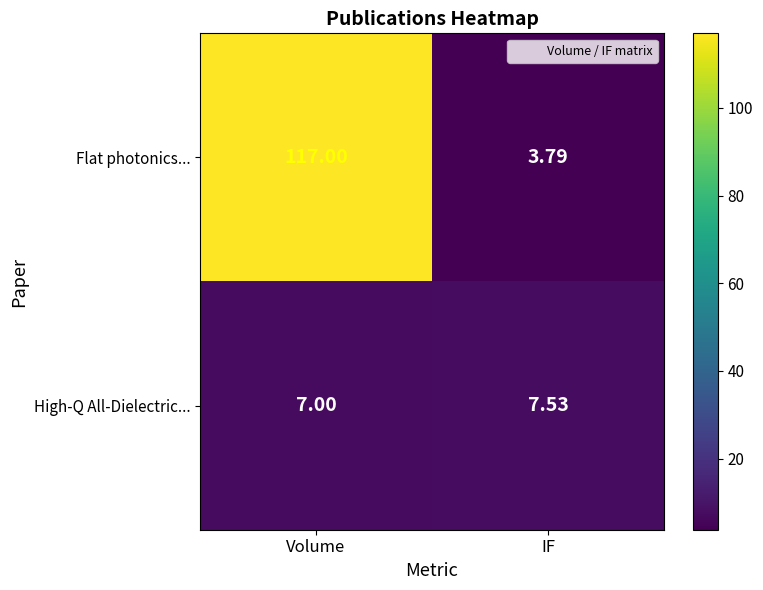

Which series has the widest spread of values?

row_0